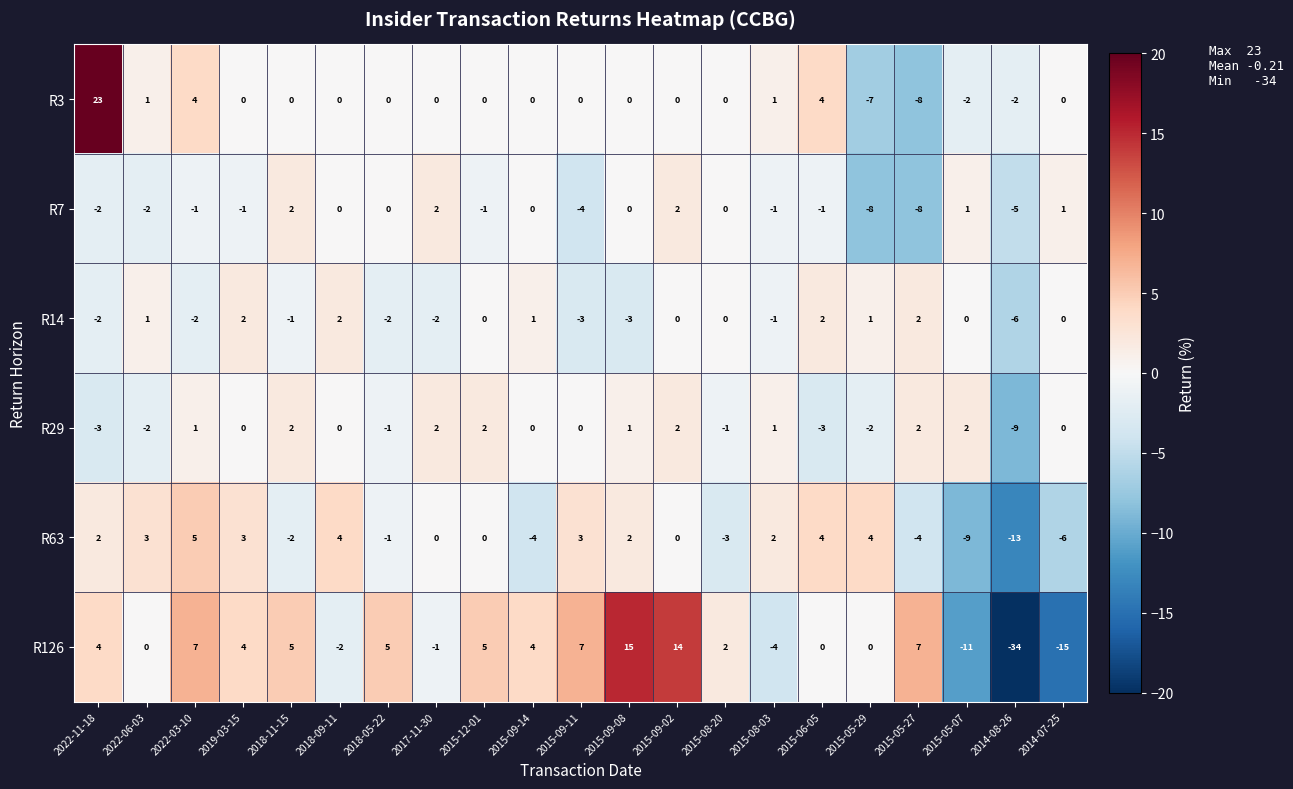

At 2022-03-10, list the series in order from smallest to largest.

R14, R7, R29, R3, R63, R126